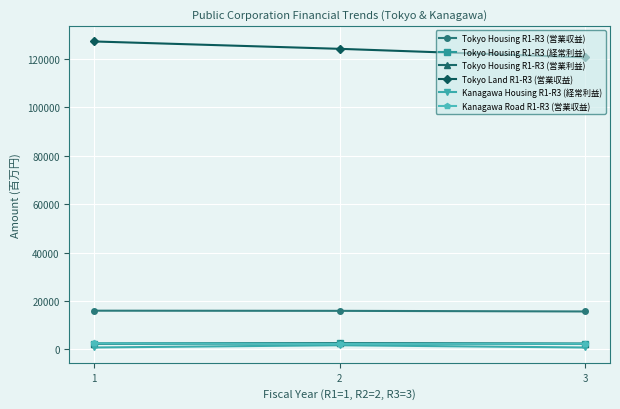

What is the maximum value shown in the chart?

127282